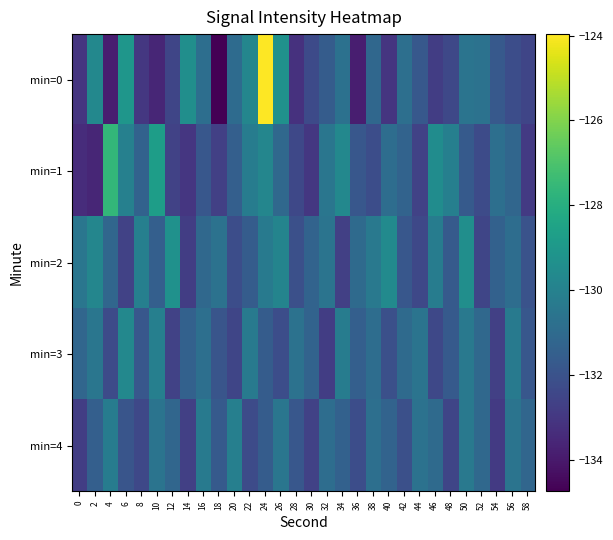

How many distinct data groups are displayed?

5